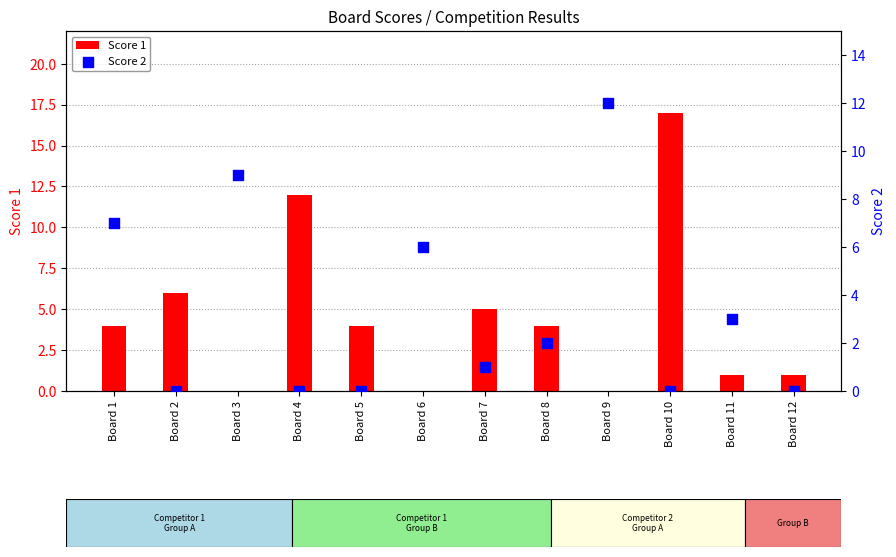

Which series has the widest spread of Y values?

Score 1